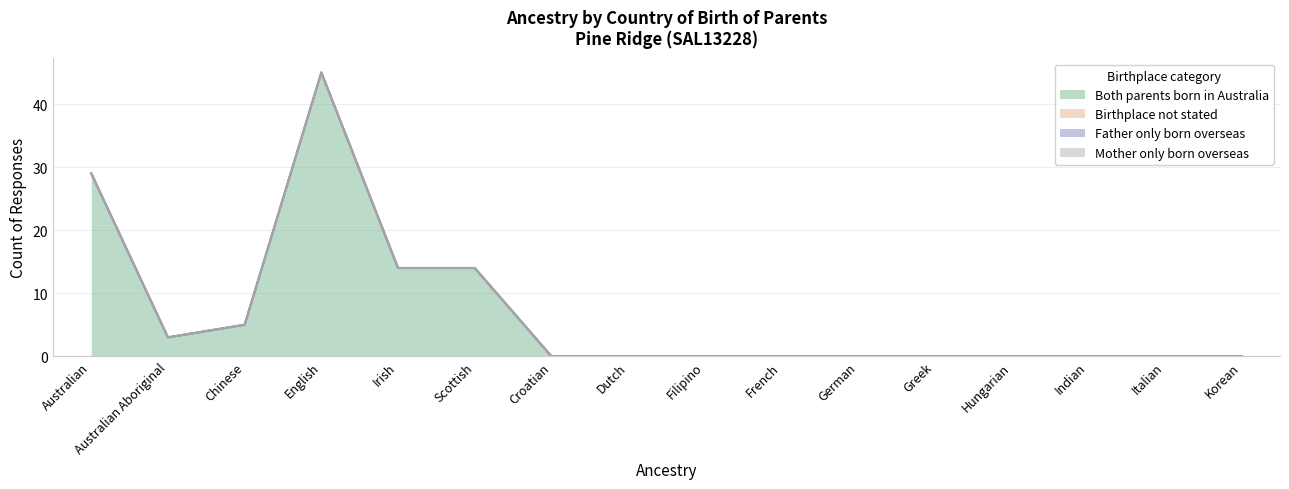

At which label is Birthplace not stated closest to 0?

Australian